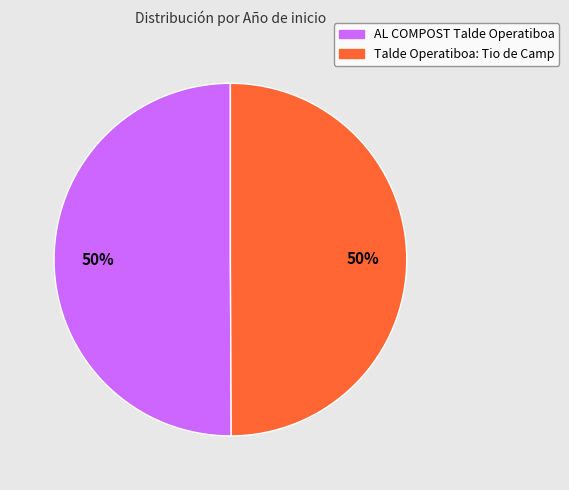

Approximately how many times larger is the value at Talde Operatiboa: Tio de Camp compared to AL COMPOST Talde Operatiboa?

1.0